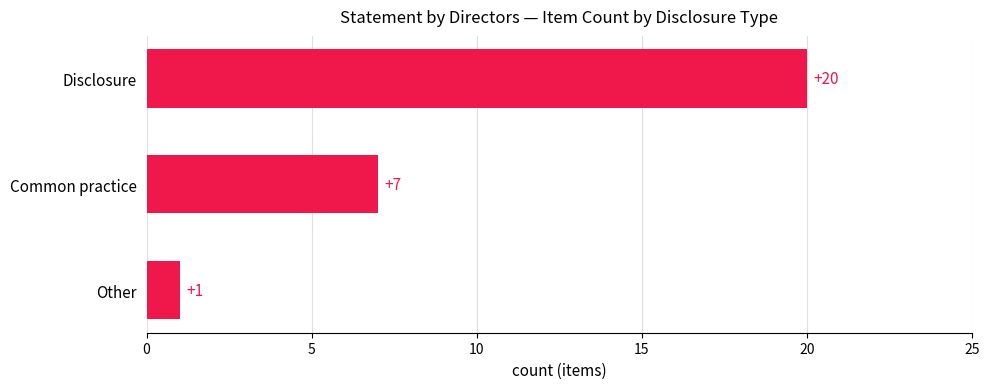

What is the maximum value shown in the chart?

20